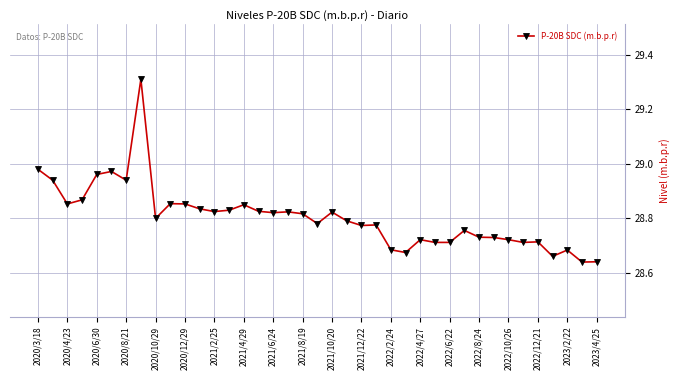

True or false: the data has more than 0 interior local peaks.

True